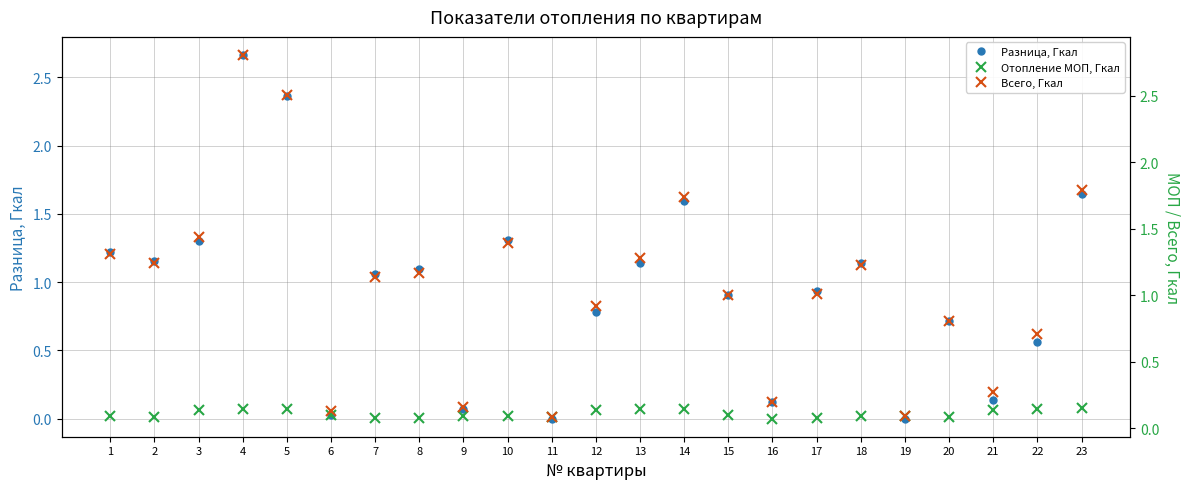

Does the chart have visible grid lines?

Yes